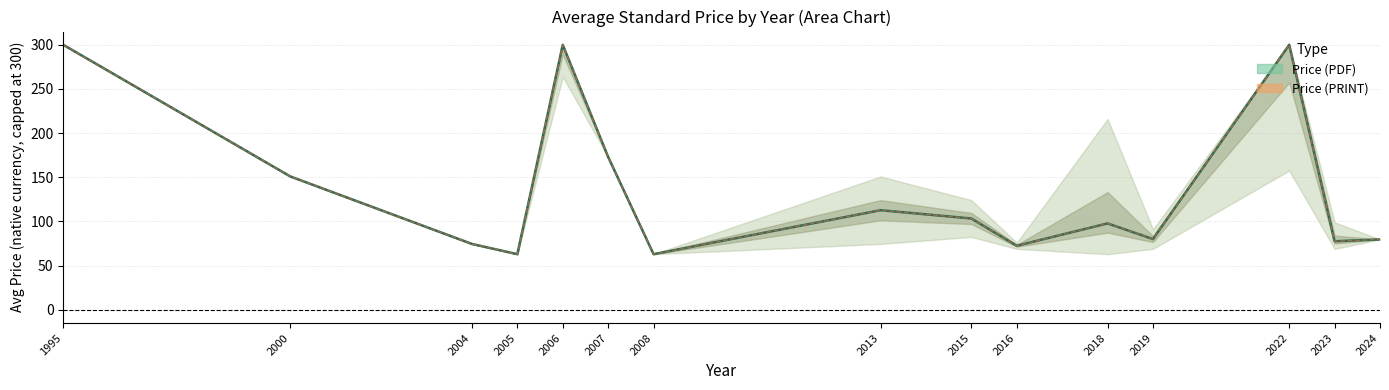

The value of Mean Price (PDF) at 2015 is 22.2. True or false?

False